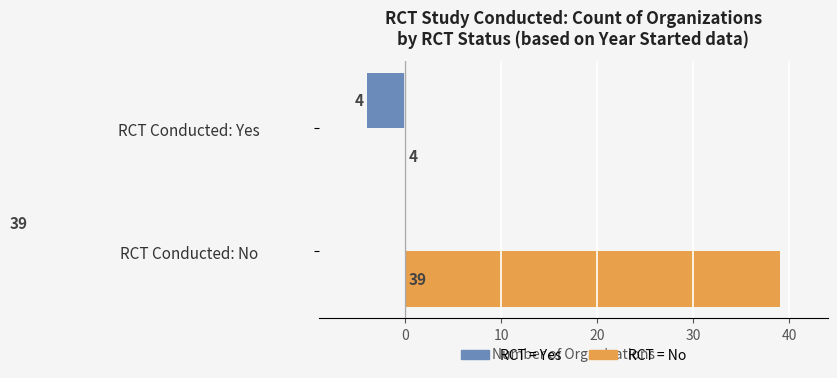

True or false: RCT = Yes has a value of 3 at RCT Conducted: No.

False